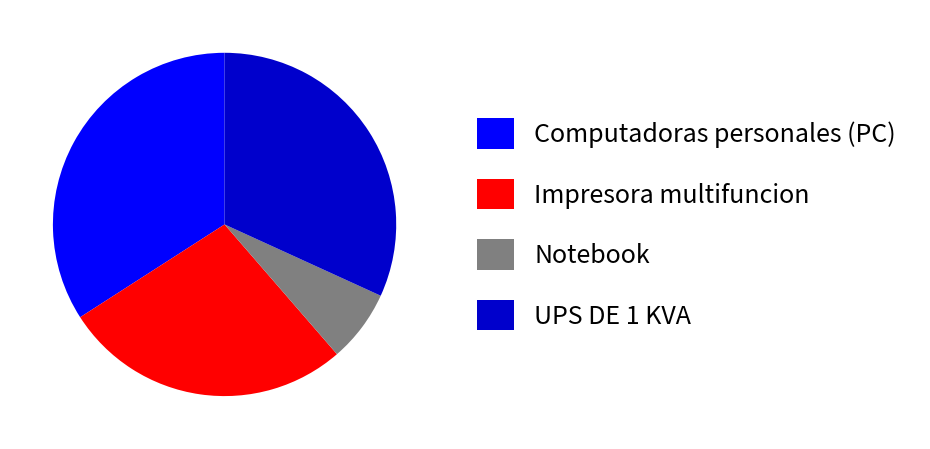

Count the number of slices in the pie.

4